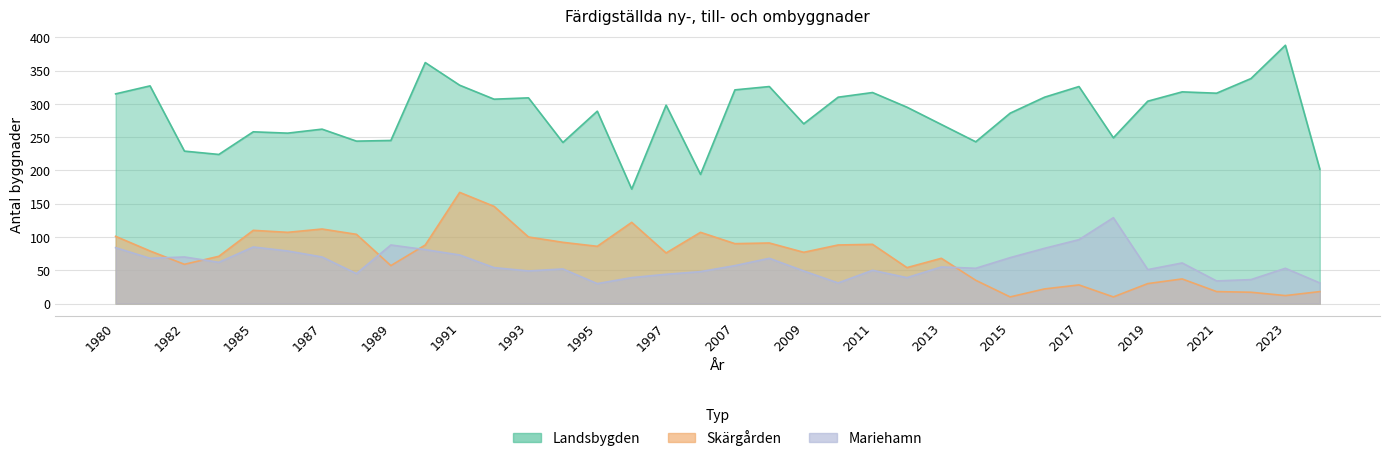

The value of Mariehamn at 2016 is 34. True or false?

False